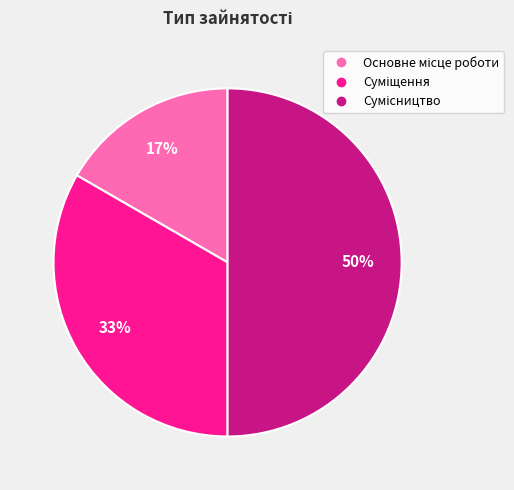

To the nearest percent, what is the average slice percentage?

33%